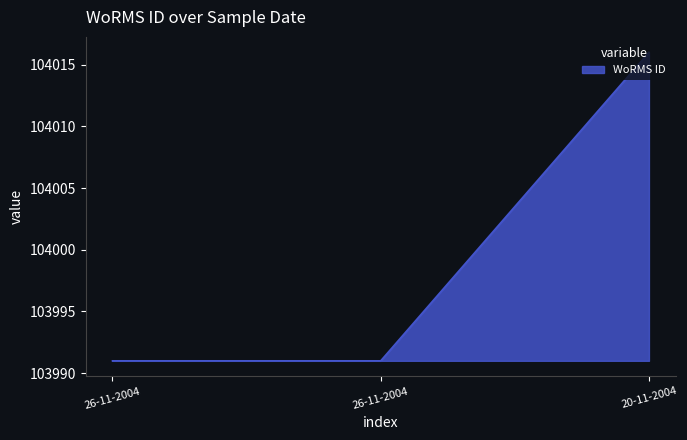

How many distinct data groups are displayed?

1